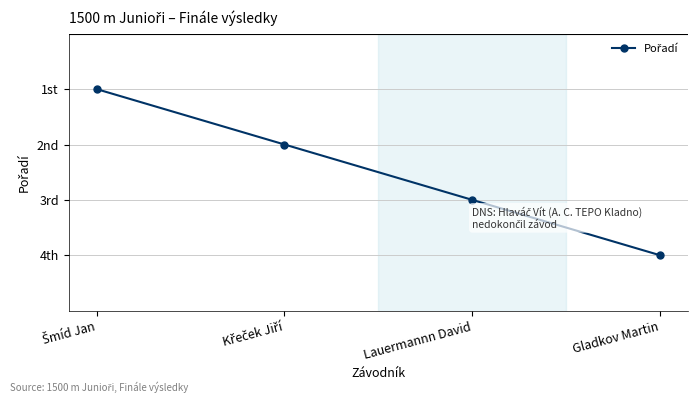

What is the minimum value shown in the chart?

1